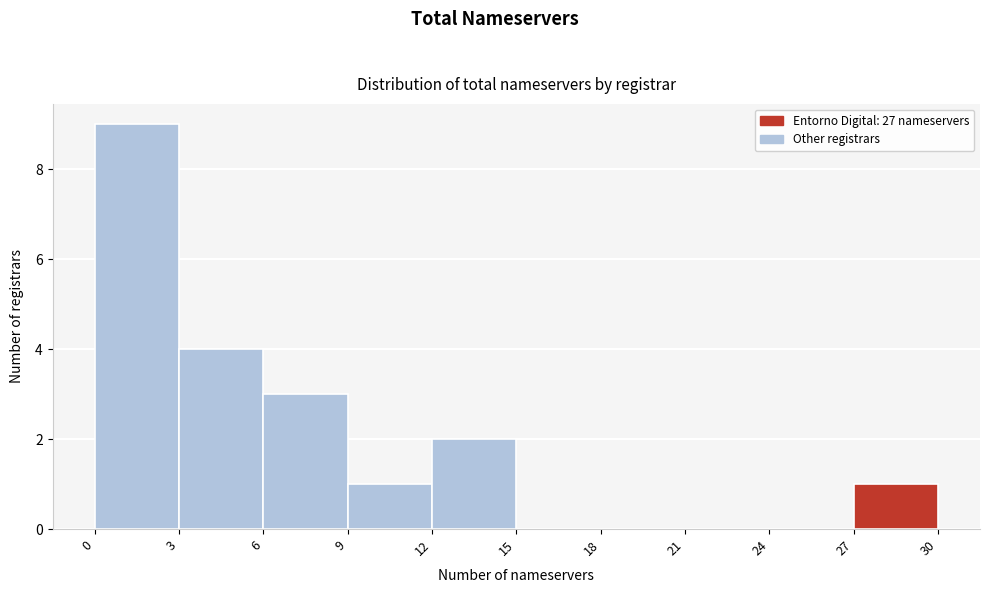

Reading left to right, transcribe this chart: for each bar, give the range it covers on the x-axis and its height. The values are not printed on the chart, so give them approximately, as read against the axis.

0 to 3: 9
3 to 6: 4
6 to 9: 3
9 to 12: 1
12 to 15: 2
15 to 18: 0
18 to 21: 0
21 to 24: 0
24 to 27: 0
27 to 30: 1